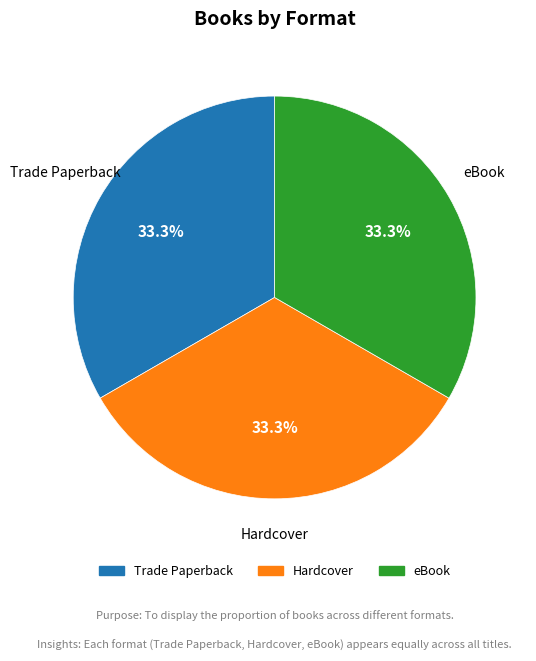

Does Hardcover represent more than half of the total?

No